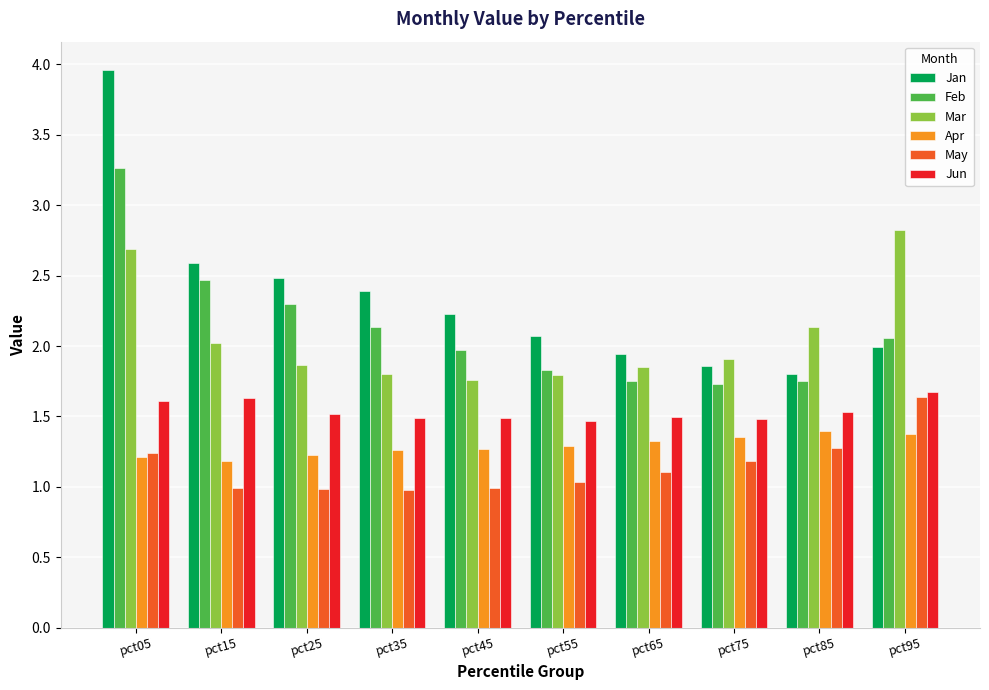

Which series has the largest total across all categories?

Jan